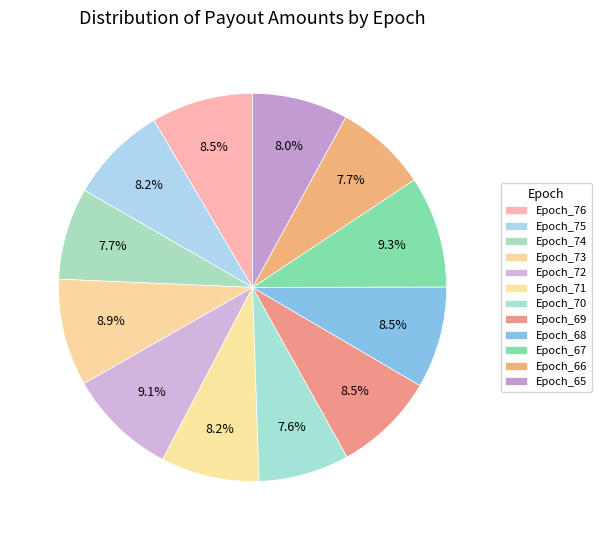

Does Epoch_71 account for over 50% of the chart?

No